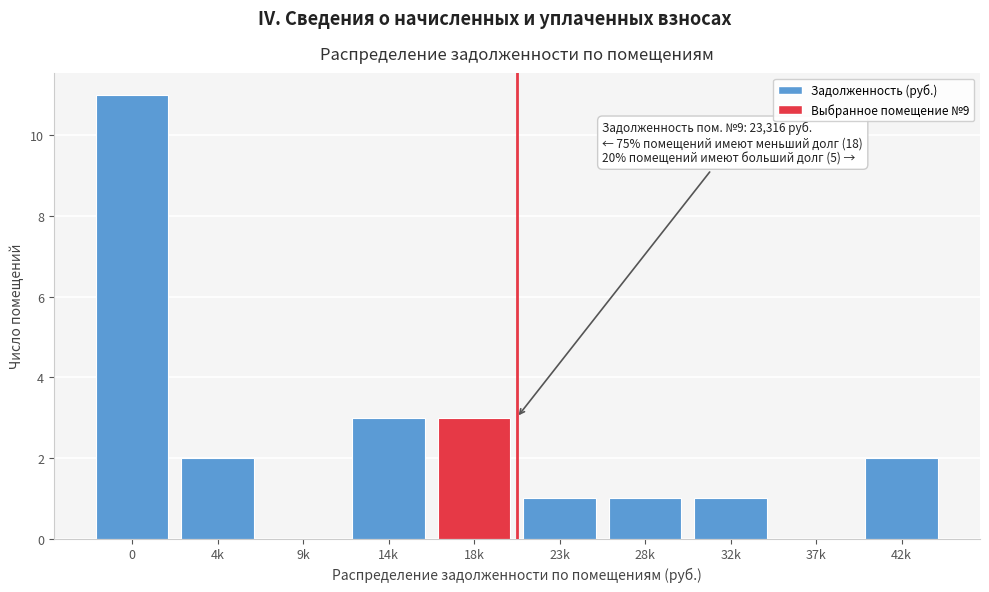

Reading right to left, list all the values displayed in this chart.

42k=2	37k=0	32k=1	28k=1	23k=1	18k=3	14k=3	9k=0	4k=2	0=11